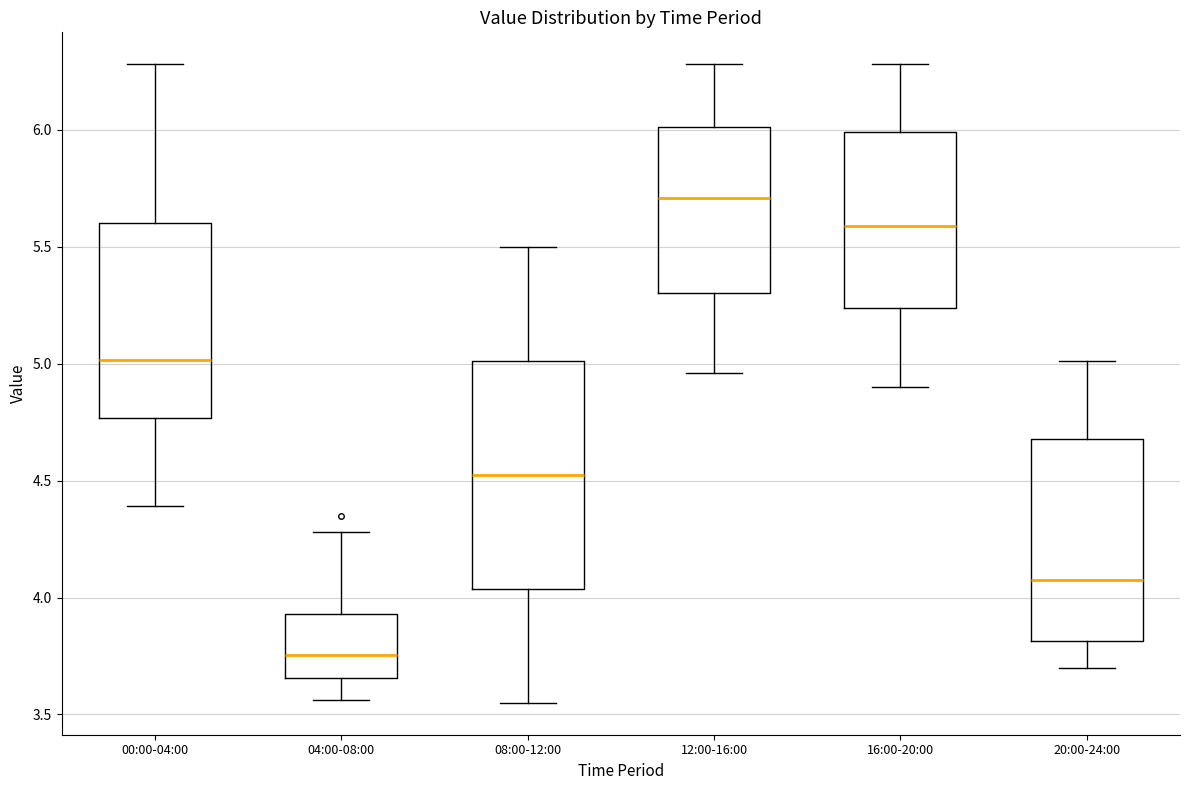

Reading left to right, transcribe this box plot: for each box, give where its median line is, the range the box spans, and where its two whiskers end, as read against the y-axis. The values are not printed on the chart, so give them approximately, as read against the axis.

00:00-04:00: median 5.00, box 4.75 to 5.60, whiskers 4.40 to 6.30
04:00-08:00: median 3.75, box 3.65 to 3.95, whiskers 3.55 to 4.30
08:00-12:00: median 4.55, box 4.05 to 5.00, whiskers 3.55 to 5.50
12:00-16:00: median 5.70, box 5.30 to 6.00, whiskers 4.95 to 6.30
16:00-20:00: median 5.60, box 5.25 to 6.00, whiskers 4.90 to 6.30
20:00-24:00: median 4.10, box 3.80 to 4.70, whiskers 3.70 to 5.00